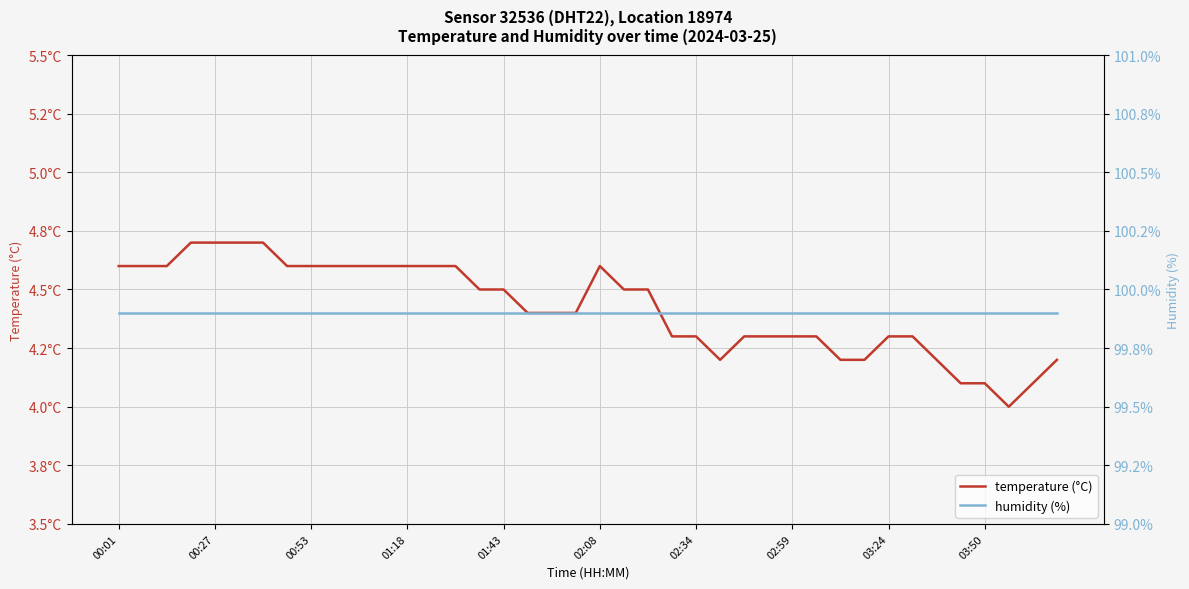

What is the average value of the humidity (%) series?

99.9